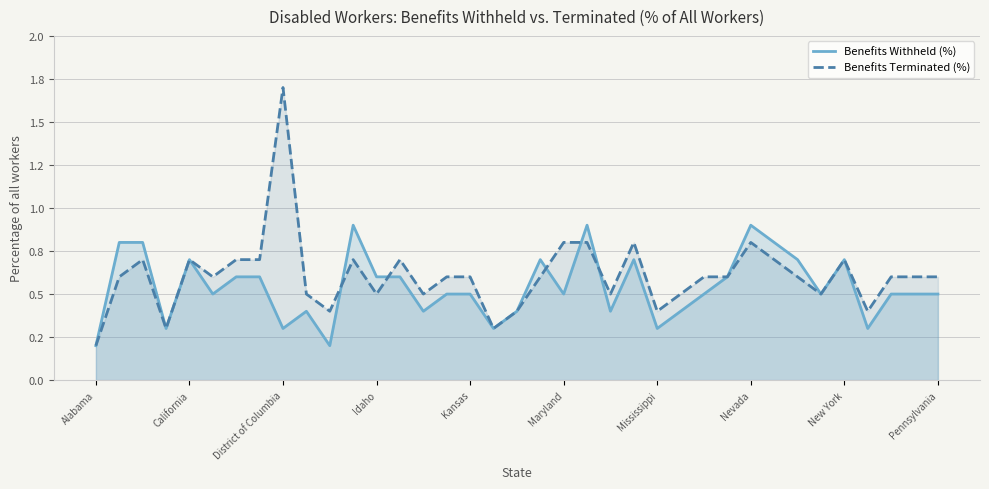

What is the difference between the Benefits Withheld (%) values at 31 and 14?

0.1